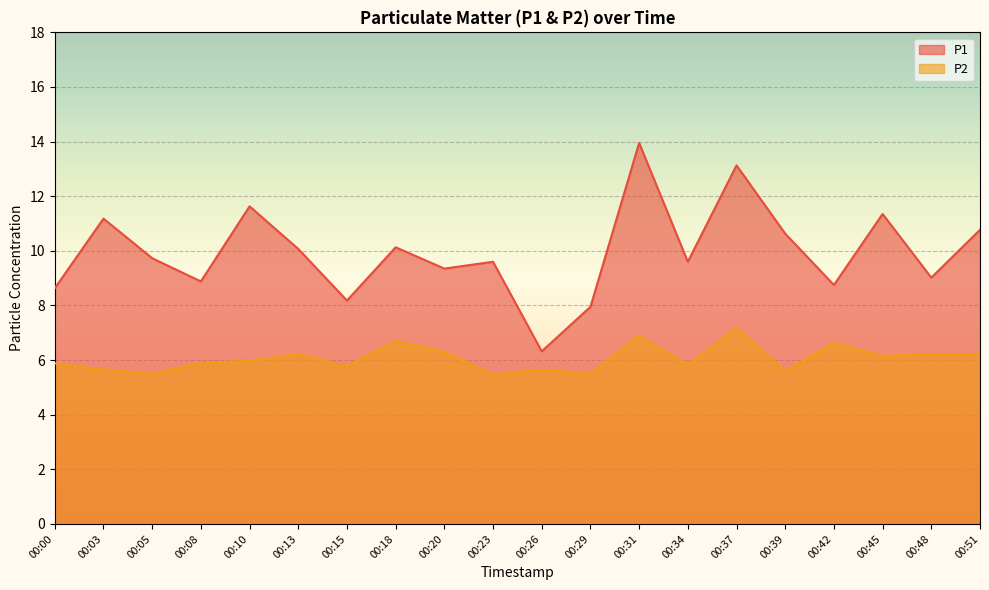

Where is the first local maximum for P1?

00:03